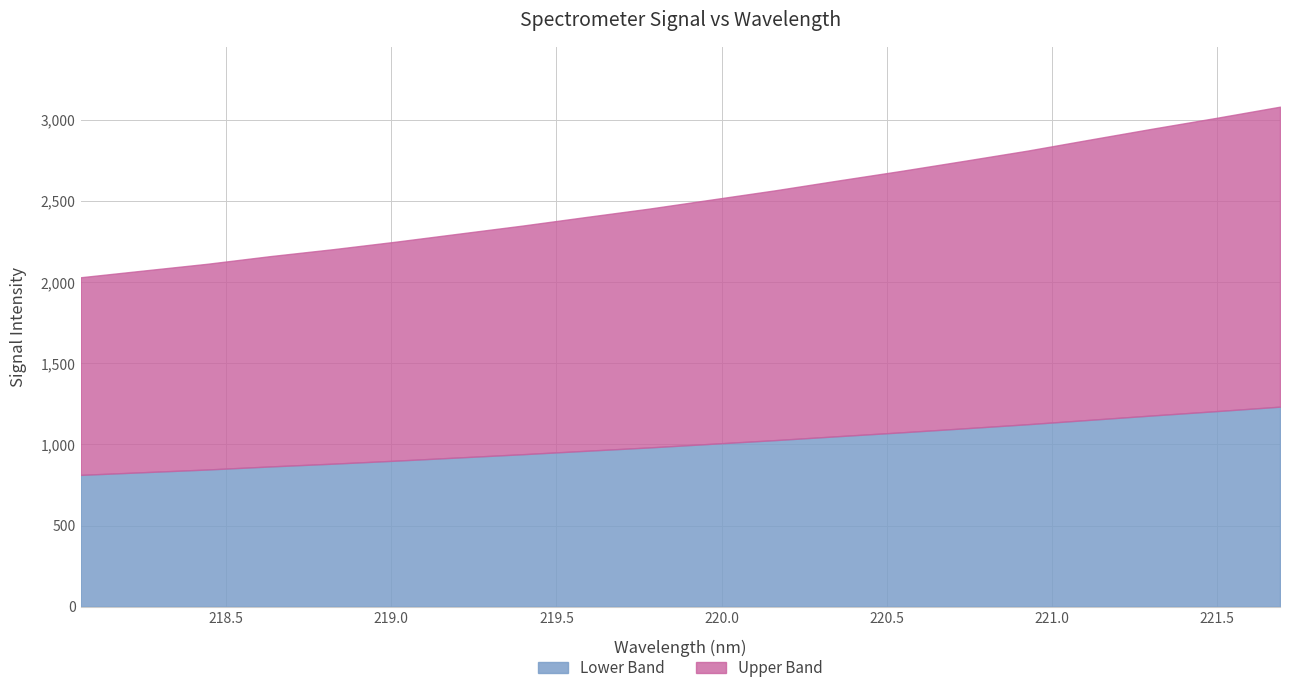

List the labels in order of value, largest first.

221.6902, 221.4993, 221.3083, 221.1174, 220.9264, 220.7354, 220.5444, 220.3533, 220.1623, 219.9712, 219.7801, 219.589, 219.3979, 219.2067, 219.0156, 218.8244, 218.6332, 218.442, 218.2508, 218.0596